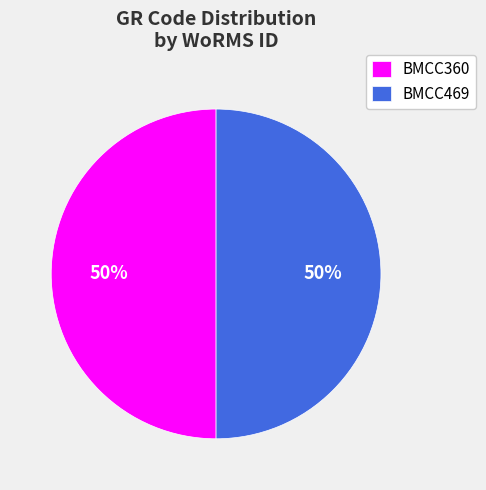

Combined, do BMCC469 and BMCC360 account for over 50%?

Yes